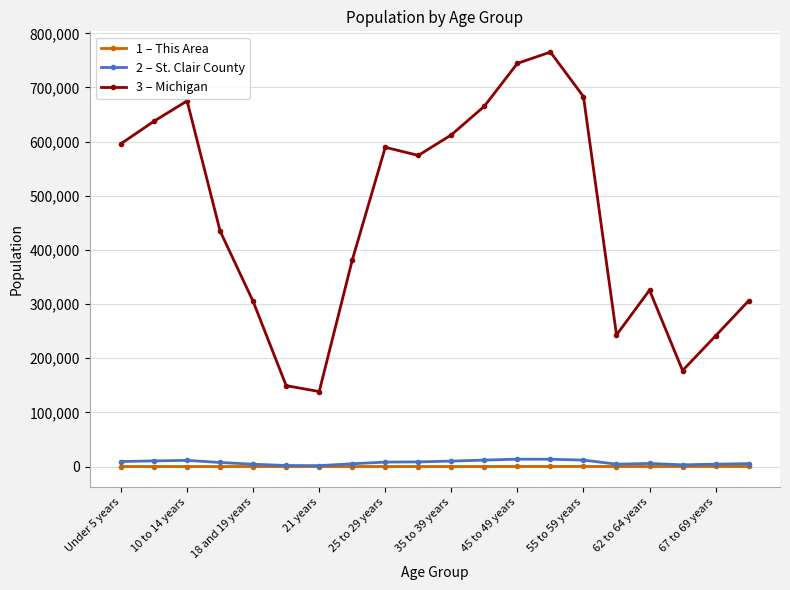

What is the maximum value shown in the chart?

765452